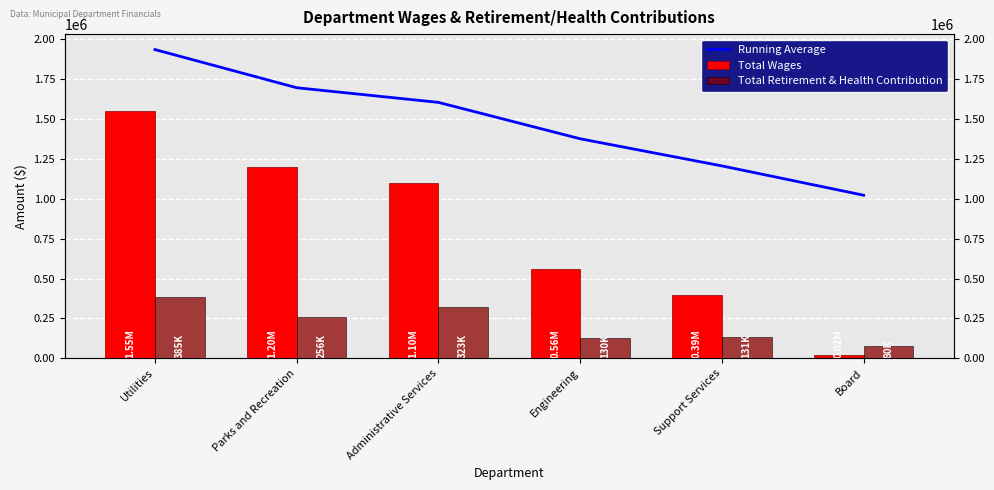

What is the average value of the Total Retirement & Health Contribution series?

217693.0